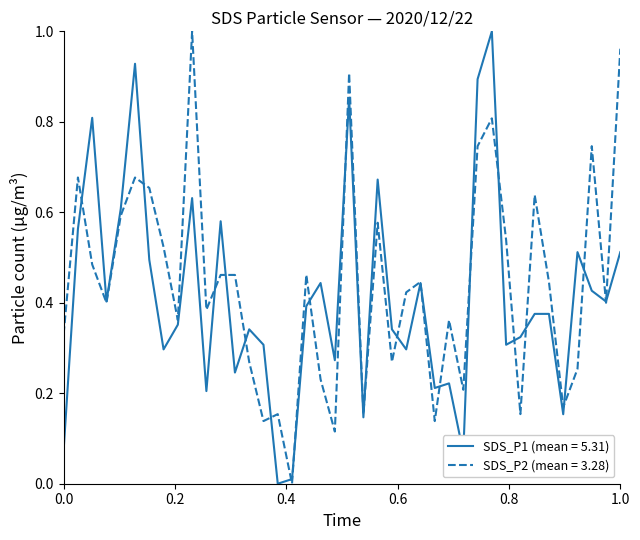

Does the chart display data point markers on the line(s)?

No